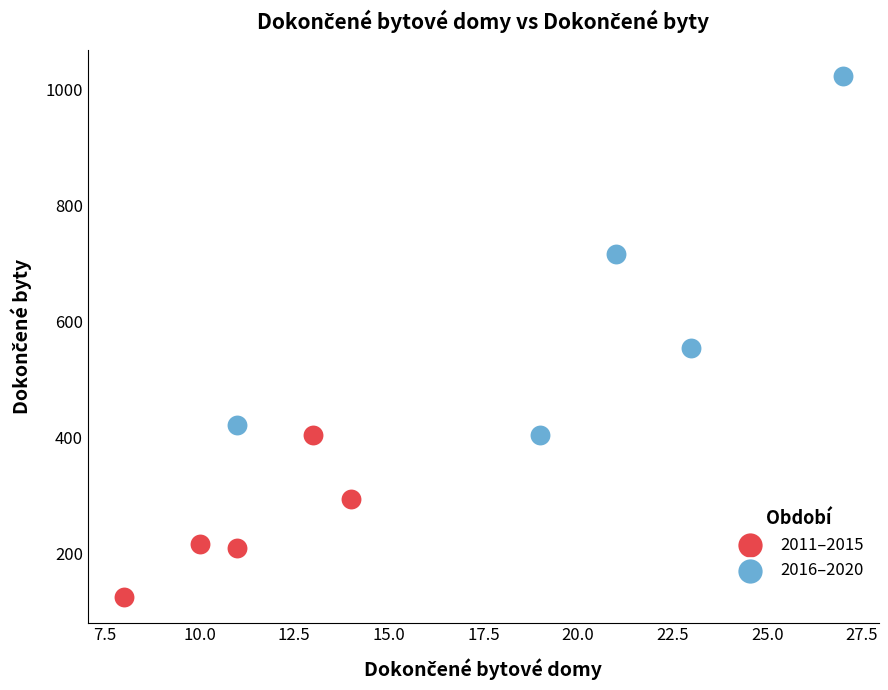

Which series has the widest spread of Y values?

2016–2020